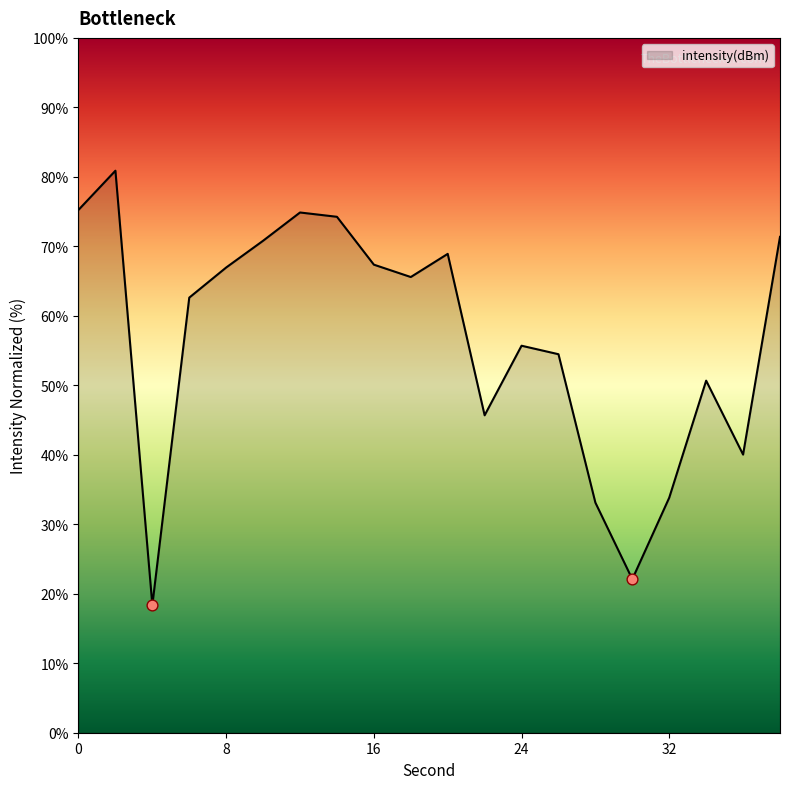

What is the greatest value displayed?

80.9